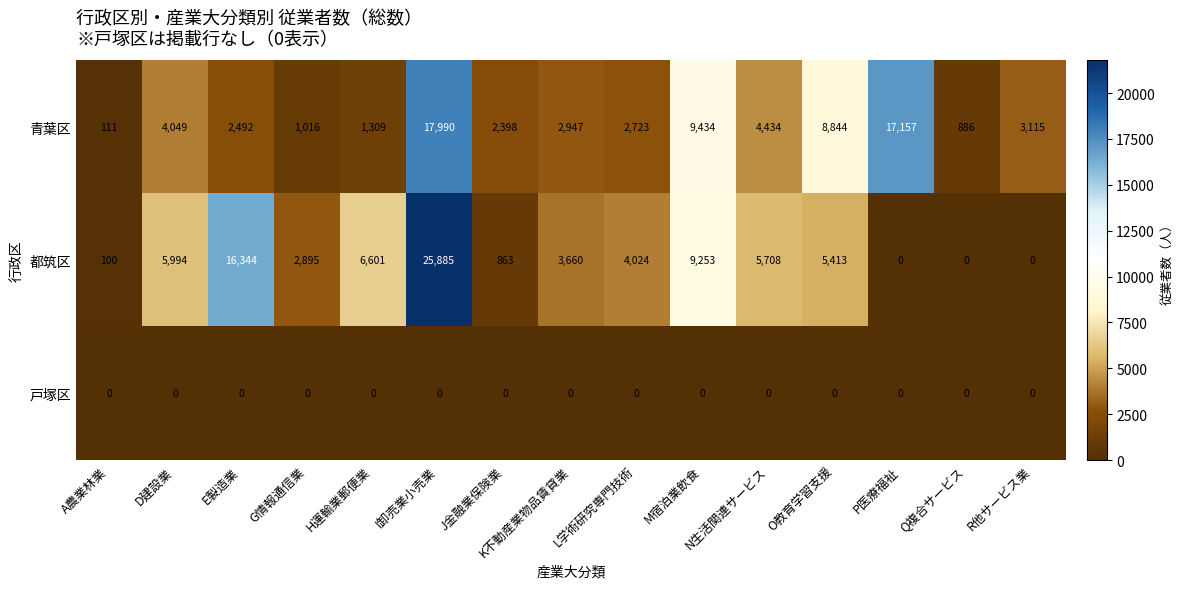

Where does the 青葉区 series first go above 2947?

D建設業